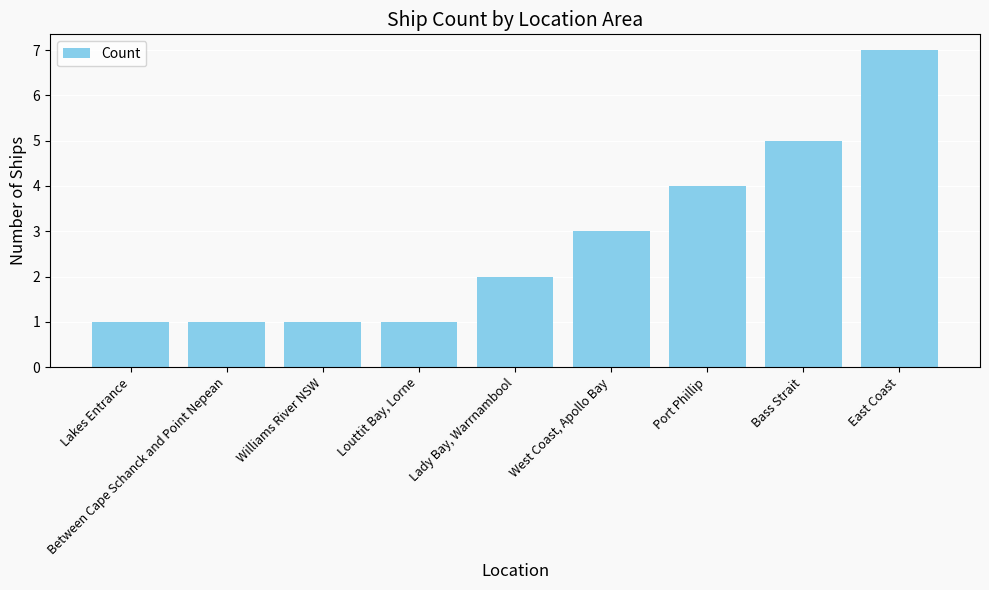

Are the bars horizontal?

No